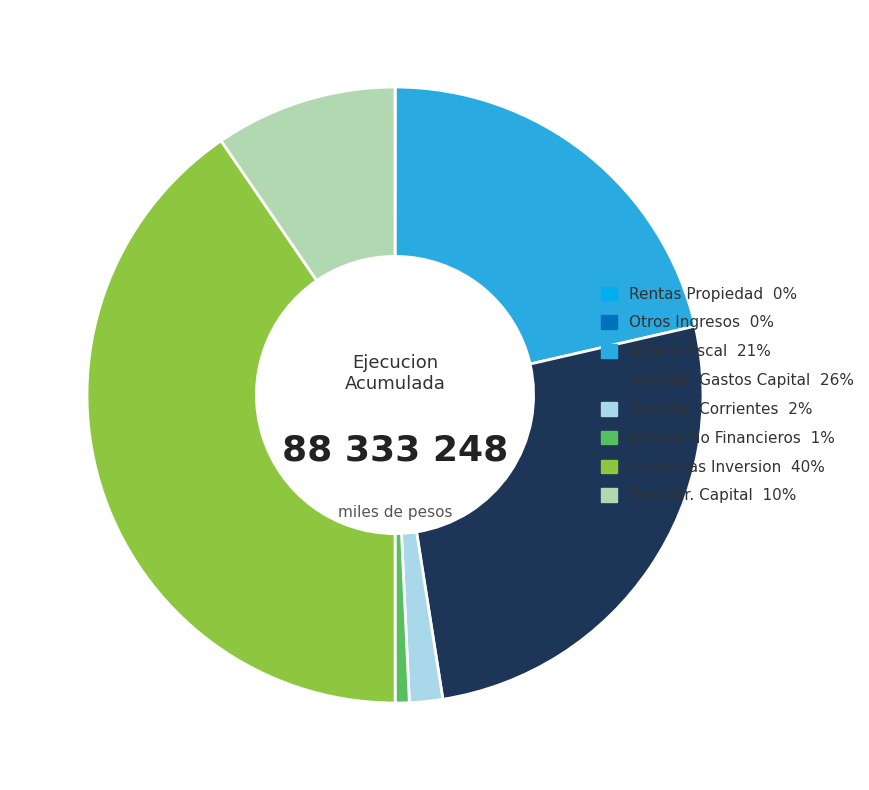

Is the sum of Activos No Financieros 1% and Transfer. Corrientes 2% greater than half?

No